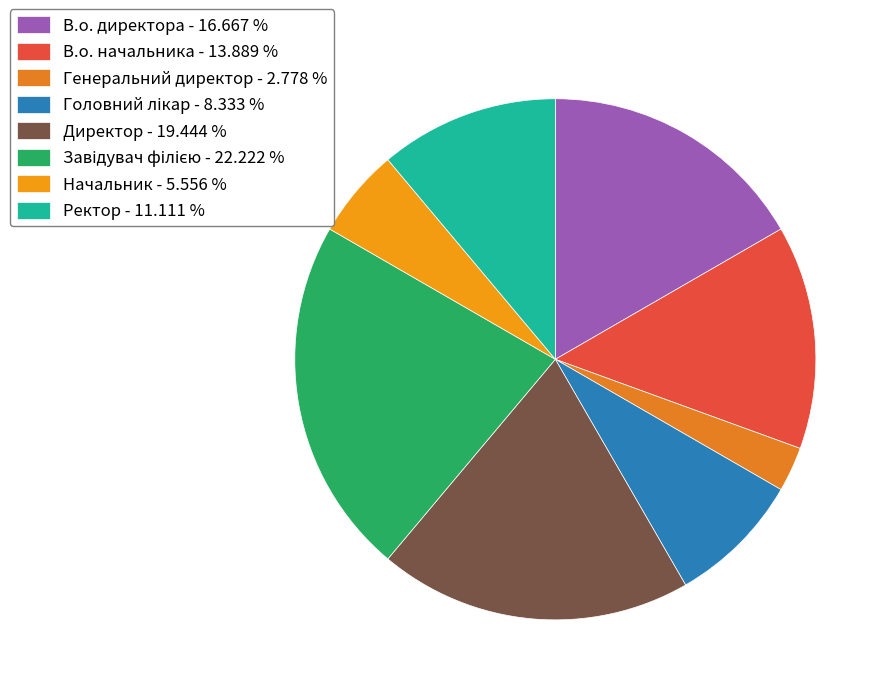

Does any single category account for the majority?

No